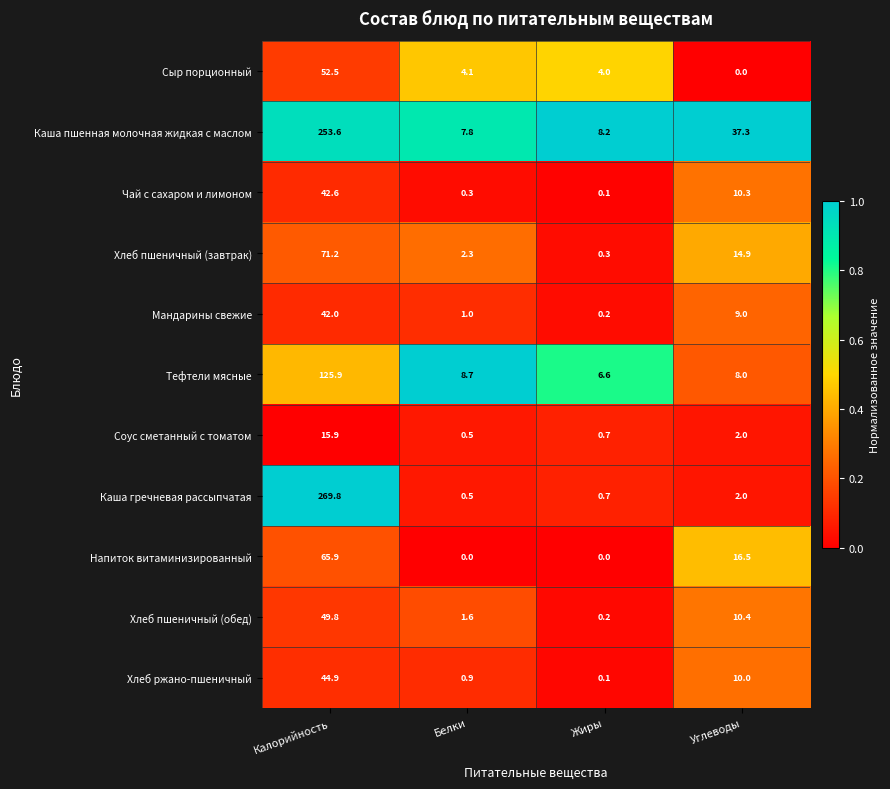

The value of Мандарины свежие at Белки is 1.0. True or false?

True